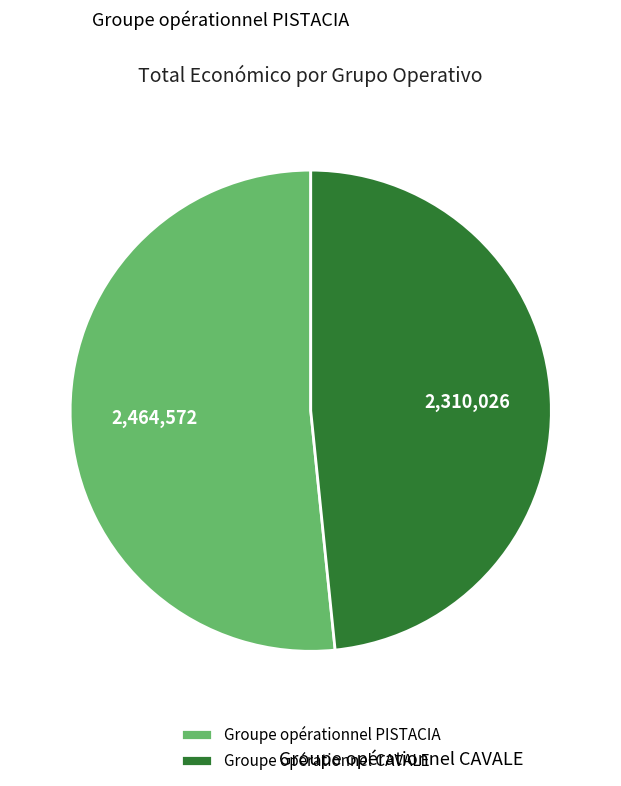

Which slice is the smallest?

Groupe opérationnel CAVALE